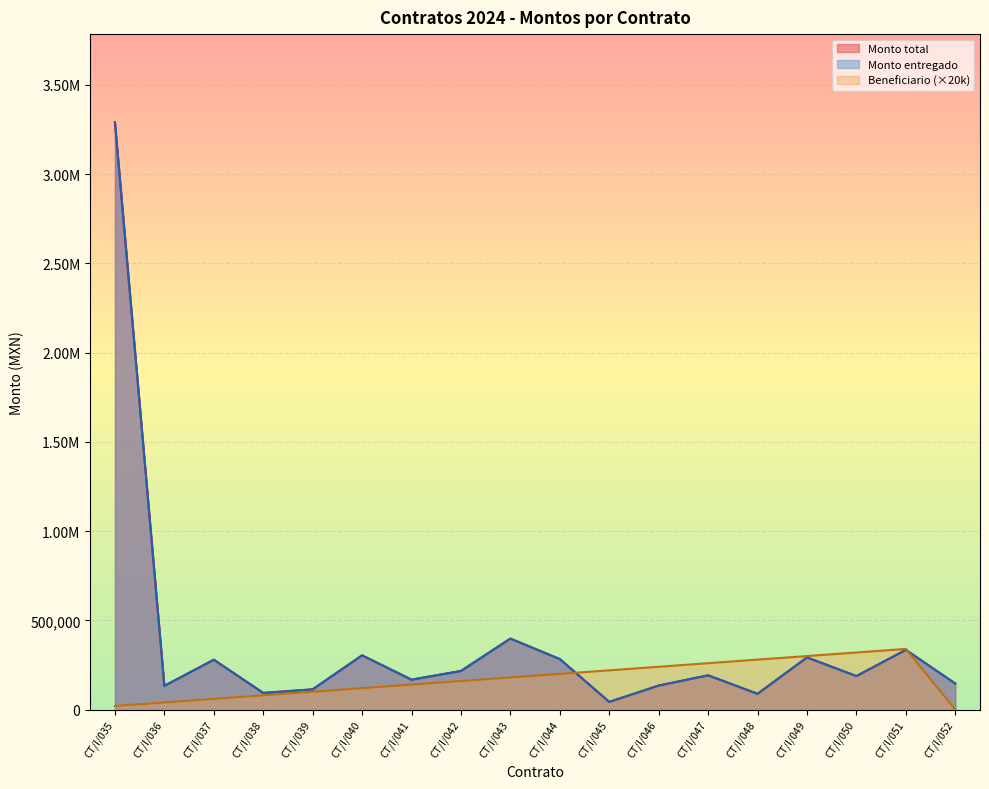

Which series has the largest range (max minus min)?

Monto total